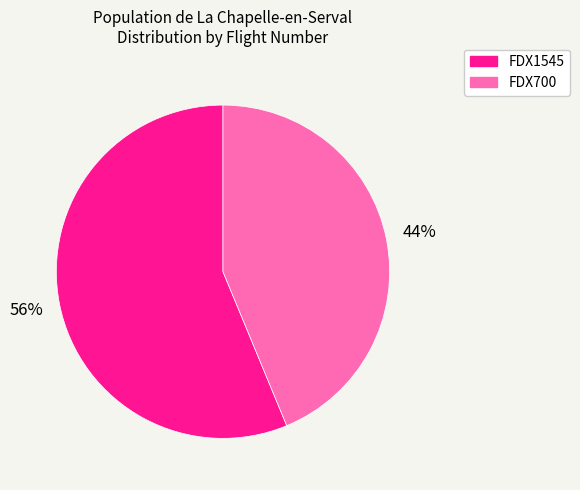

How many segments does this pie chart have?

2